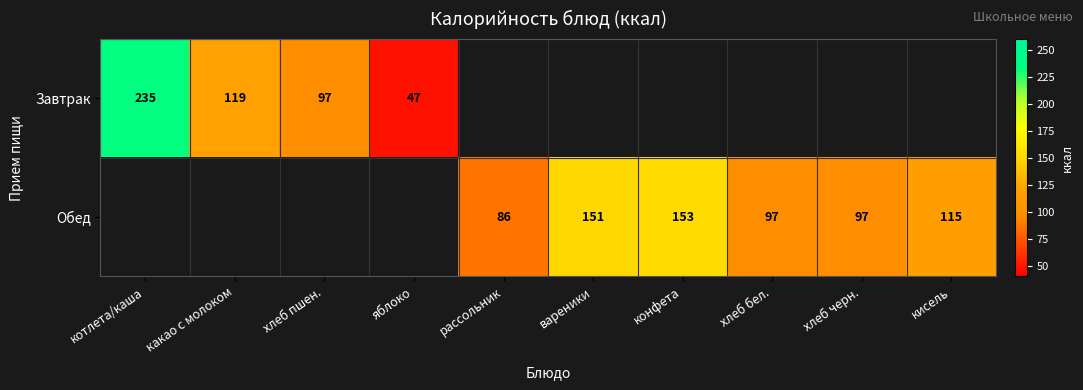

The value of Завтрак at яблоко is 47. True or false?

True